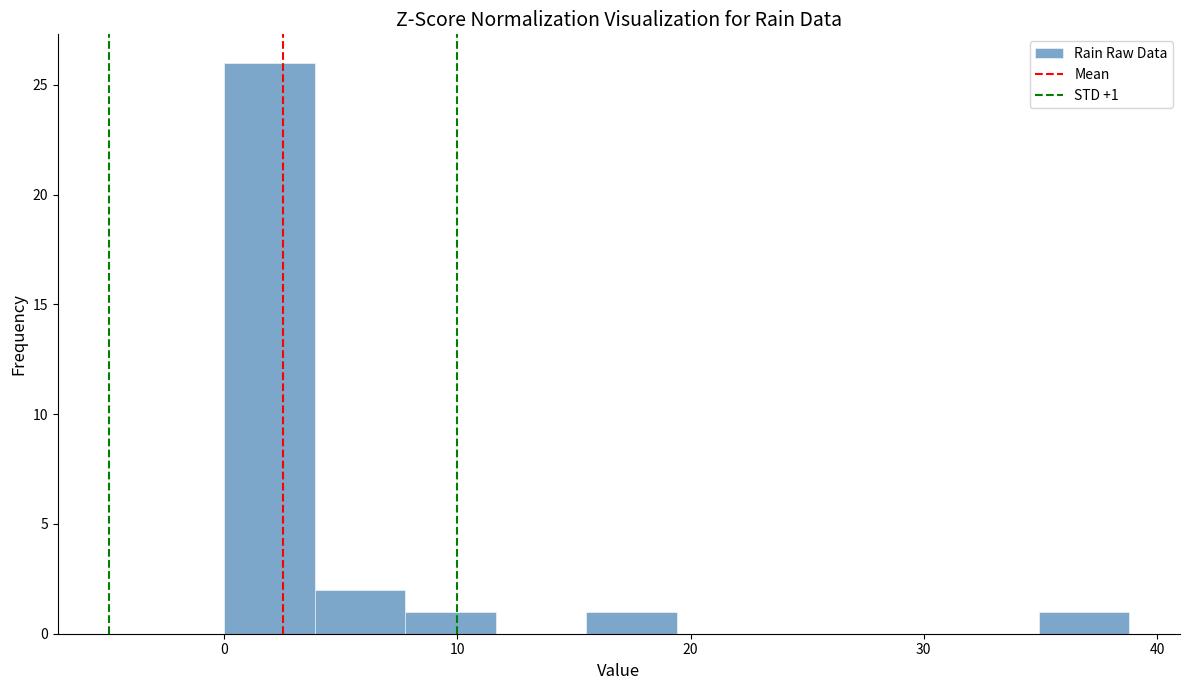

Around what value on the x-axis is the tallest bar? Give the approximate position of its centre, as read against the axis.

2